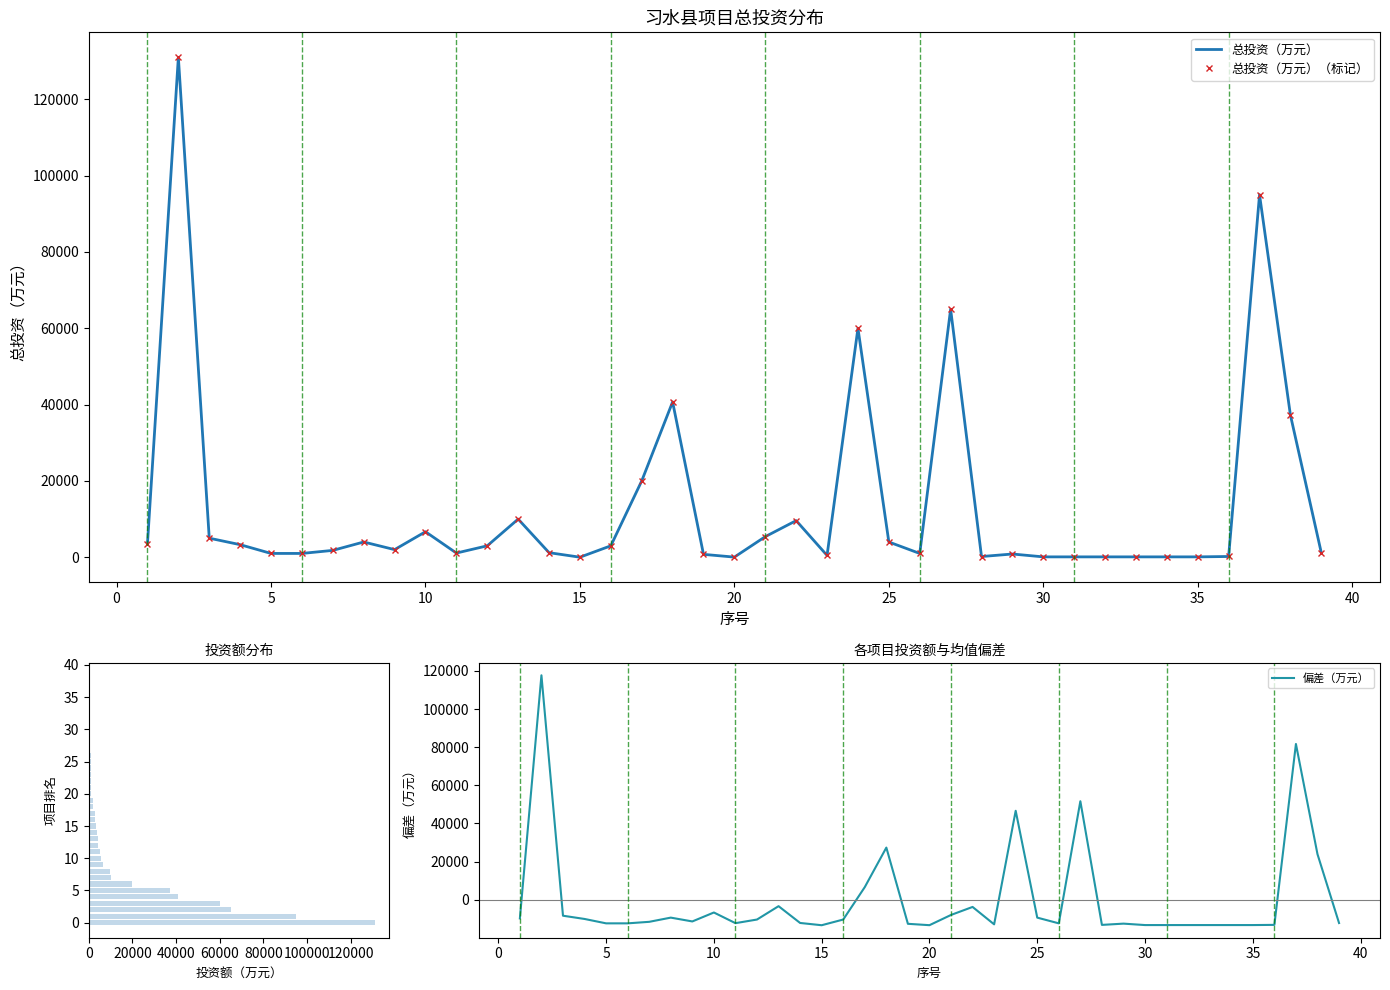

How many data points in 偏差（万元） are less than -11532?

20